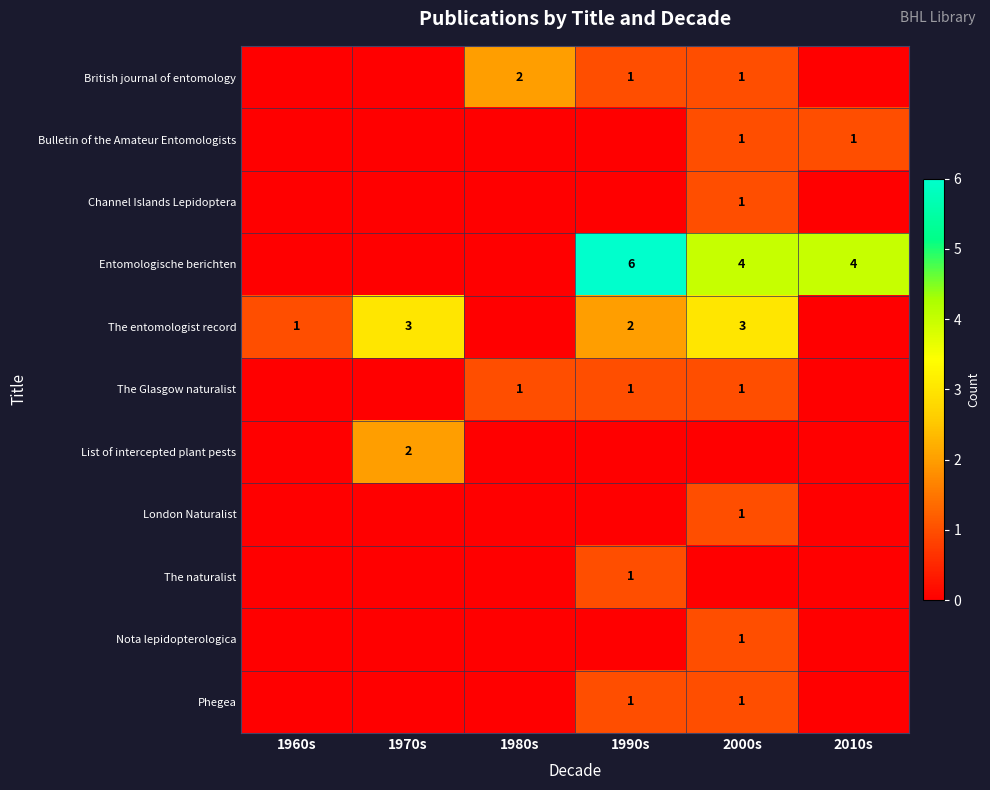

True or false: Entomologische berichten has a value of 4 at 2000s.

True